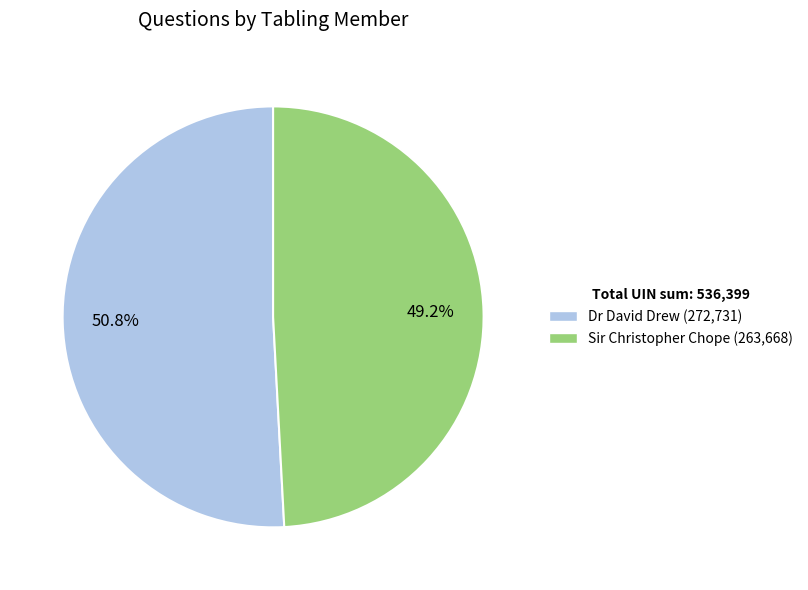

What is the largest slice in the pie chart?

Dr David Drew (272,731)